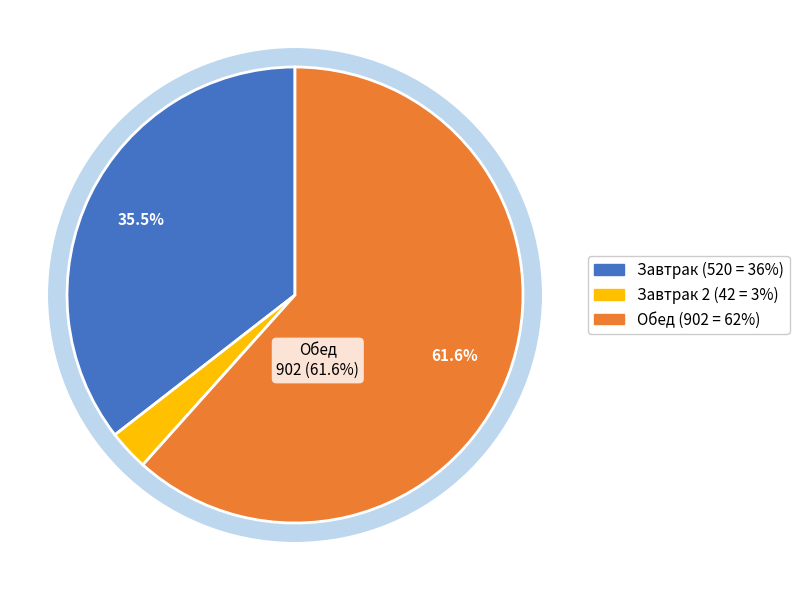

Does 1 блюдо represent more than half of the total?

No